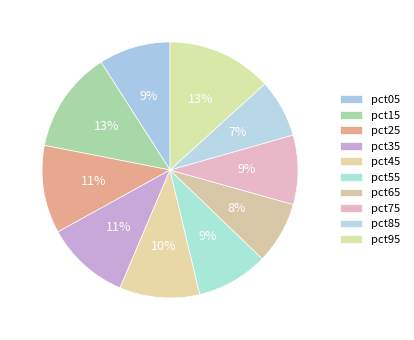

What is the smallest slice in the pie chart?

pct85